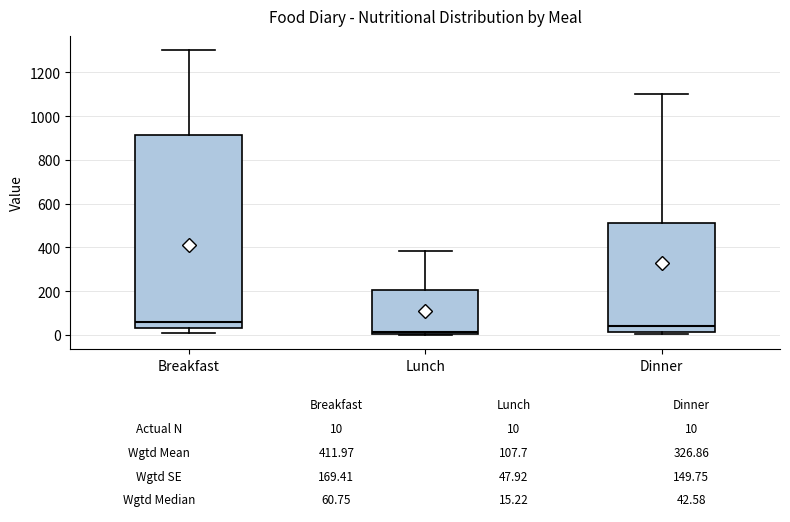

Comparing the boxes themselves (not the whiskers), which one is the tallest?

Breakfast